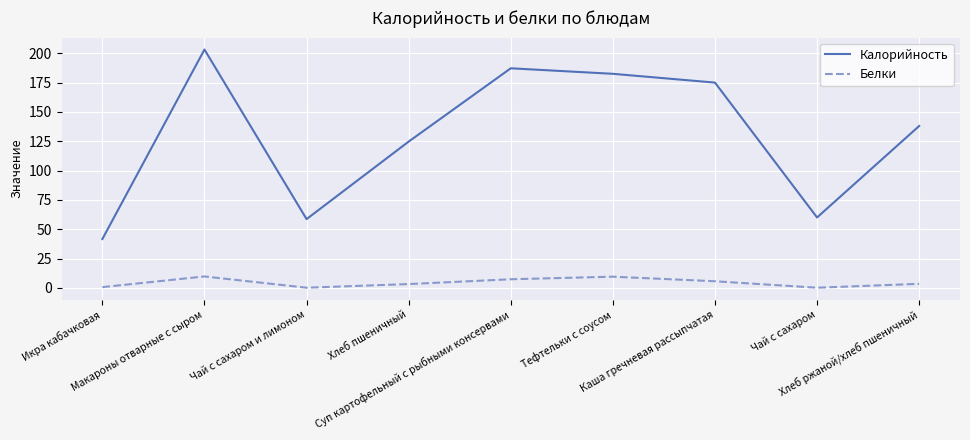

Which series changed the most between Макароны отварные с сыром and Суп картофельный с рыбными консервами?

Калорийность